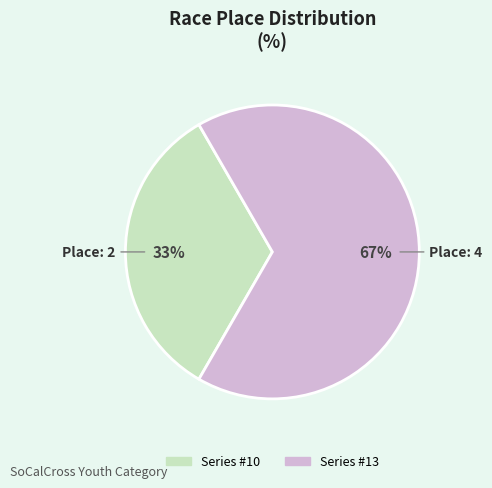

Do Series #10 and Series #13 together represent more than half of the pie?

Yes